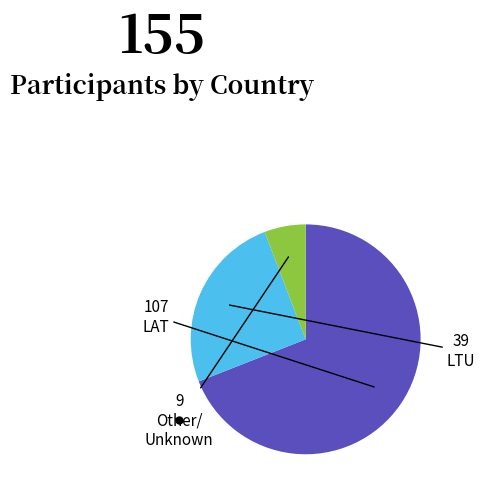

Is there any slice that represents more than half of the pie?

Yes